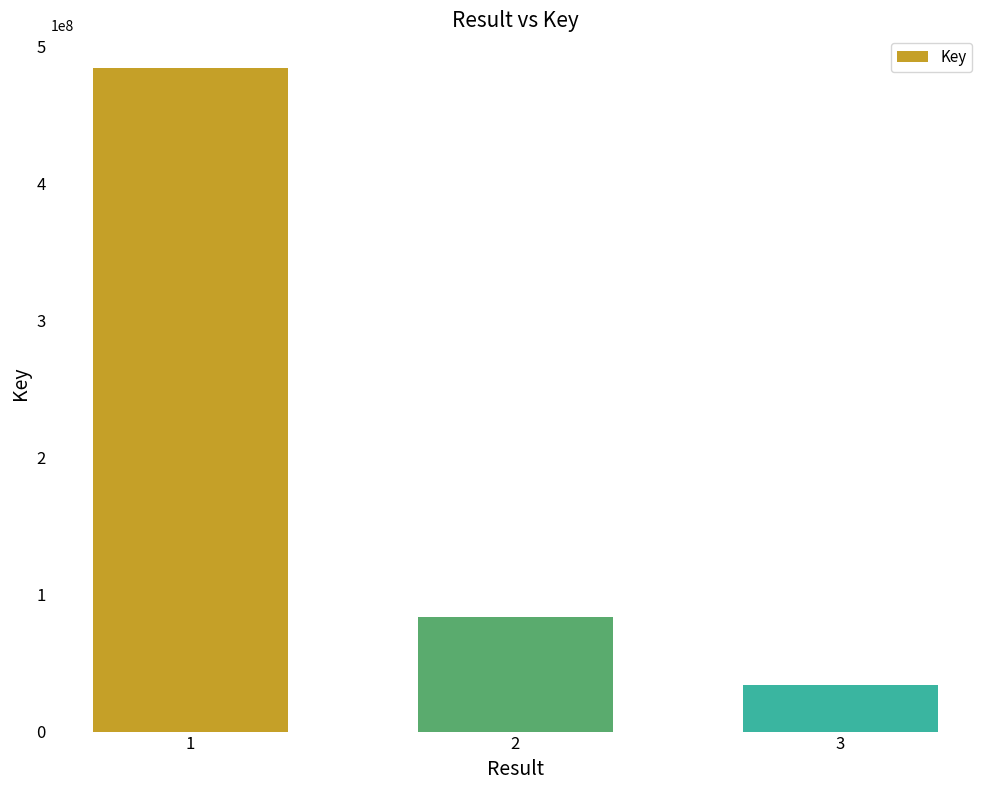

The value at 2 is 83463318. True or false?

True